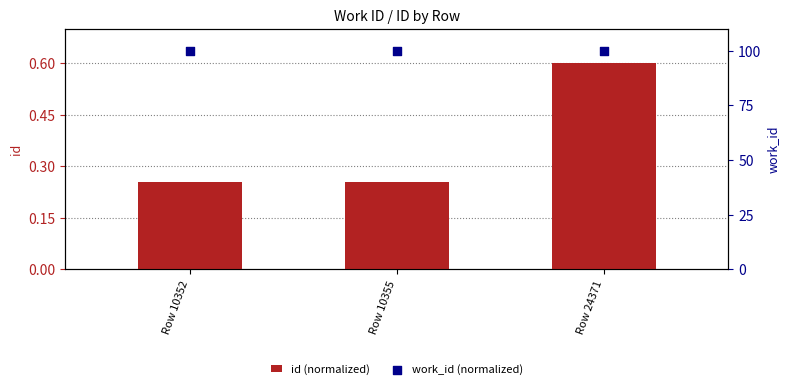

What are all the series names shown in the legend?

id (normalized), work_id (normalized)